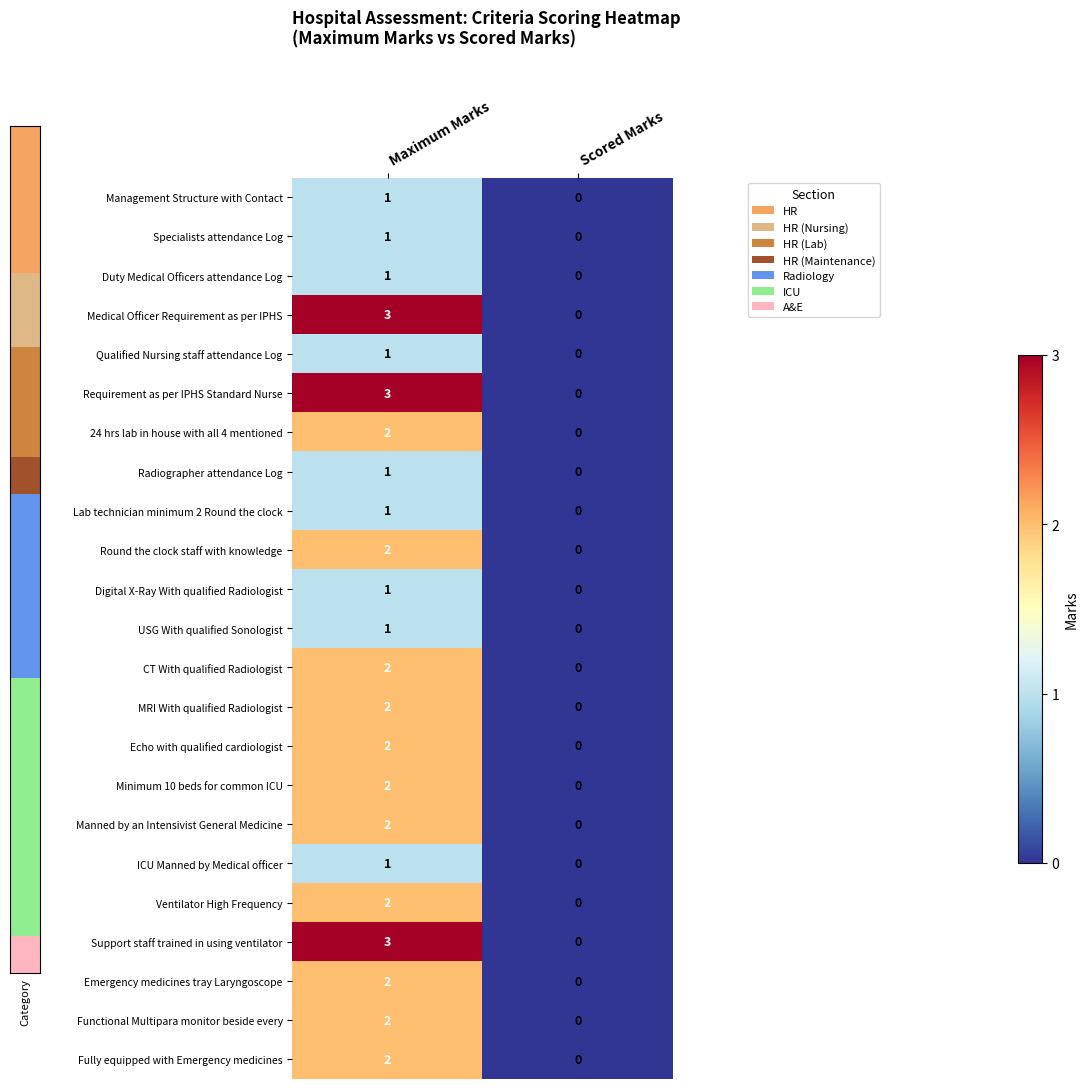

The value of Support staff trained in using ventilator at Maximum Marks is 3. True or false?

True